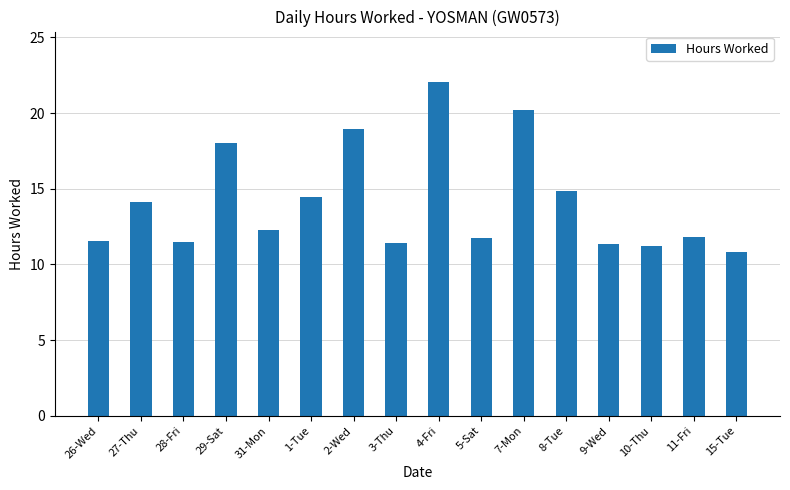

What value does the data have at 3-Thu?

11.4